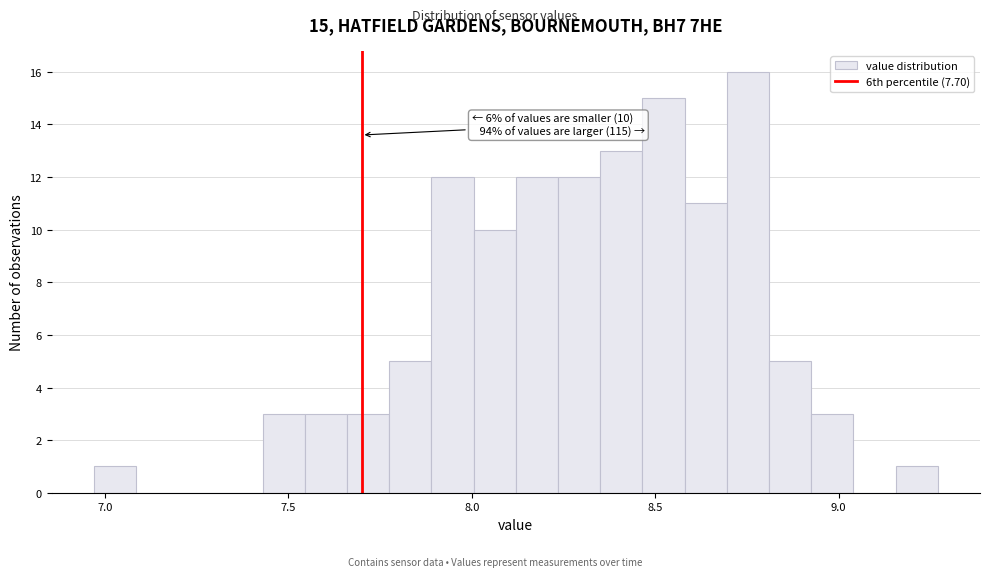

Read against the x-axis, roughly where is the centre of the tallest bar?

8.75